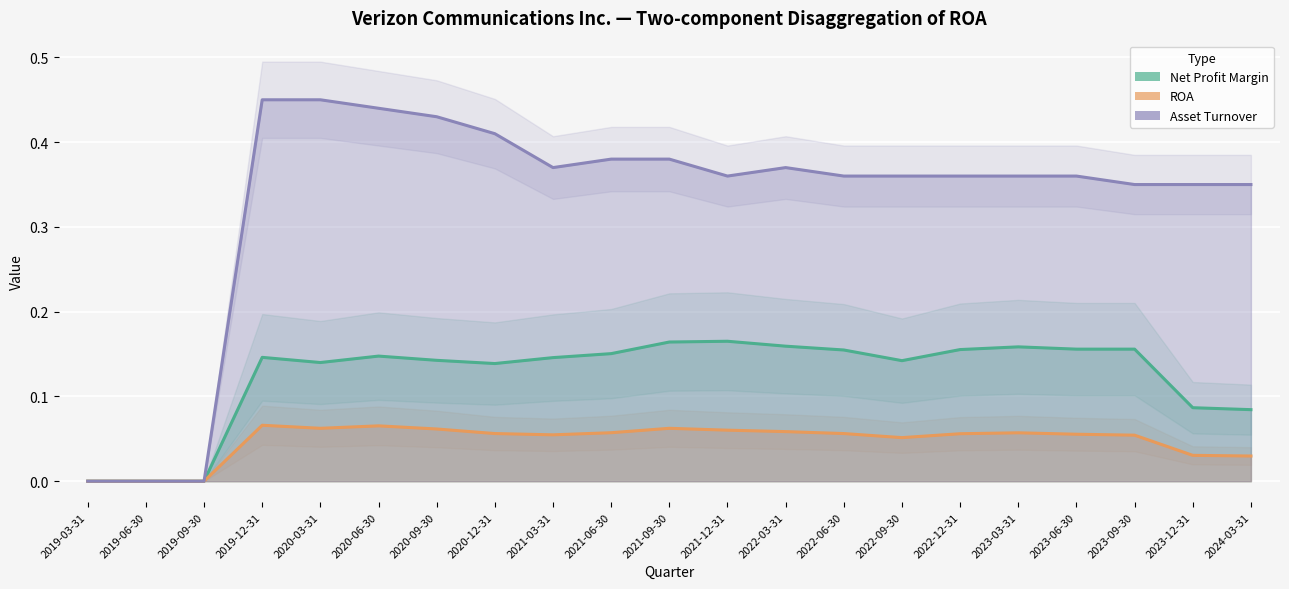

What position from the left is 2020-09-30?

7